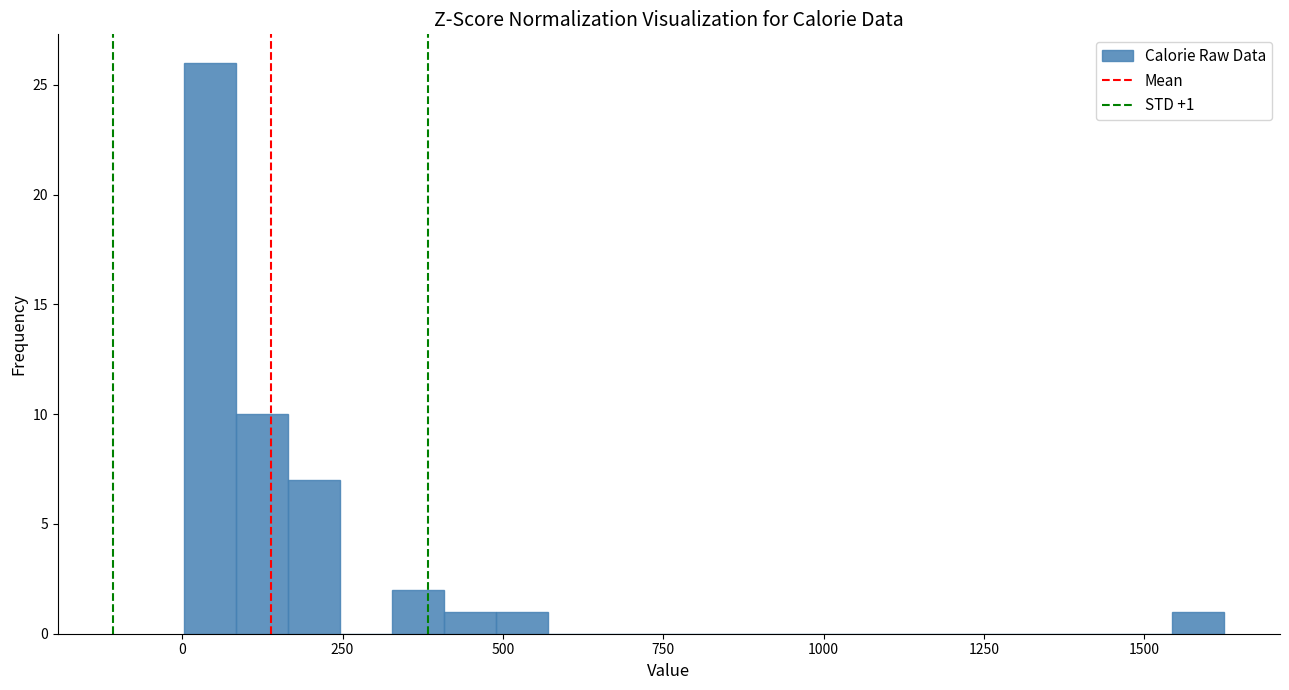

Around what value on the x-axis is the tallest bar? Give the approximate position of its centre, as read against the axis.

50